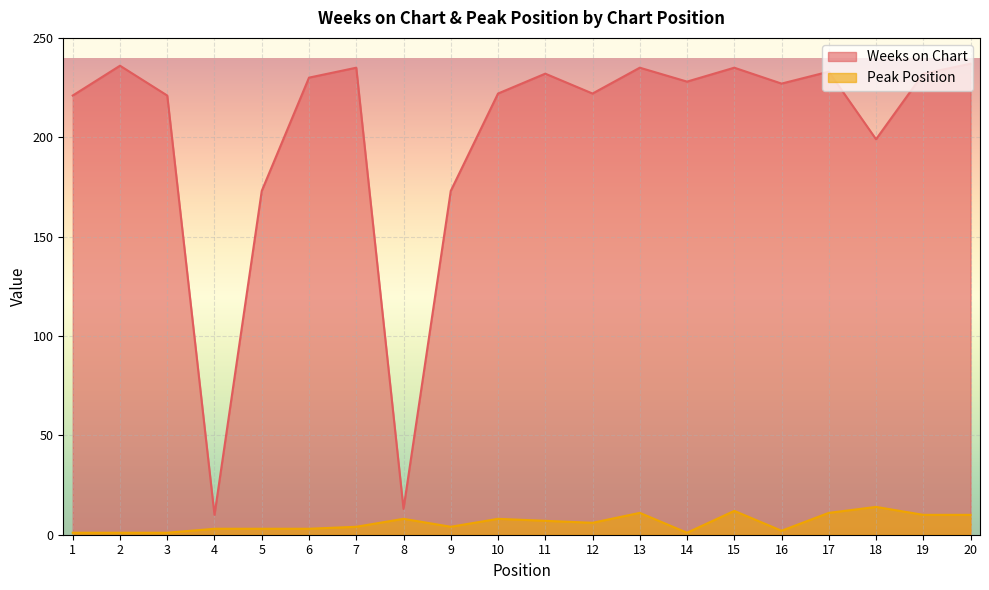

True or false: Weeks on Chart and Peak Position intersect in this chart.

False